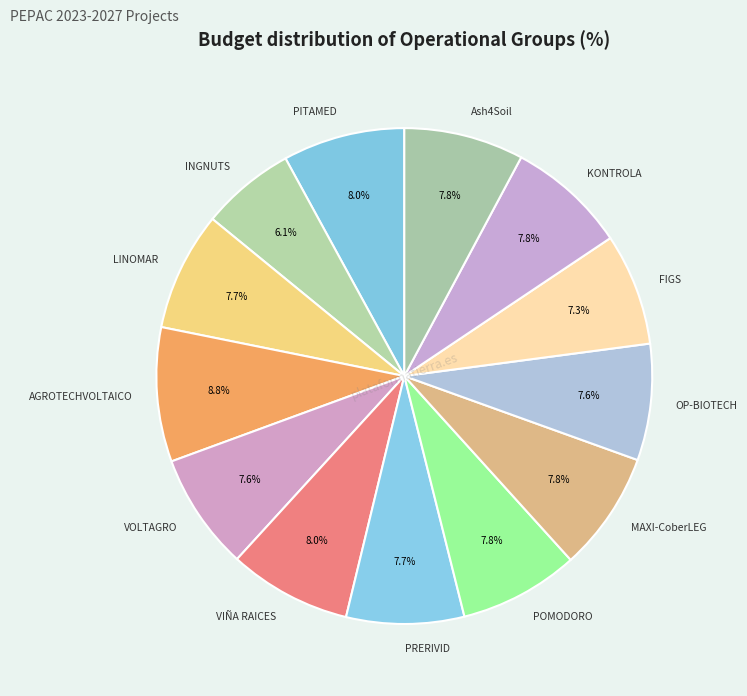

True or false: PRERIVID accounts for 8% of the total.

True